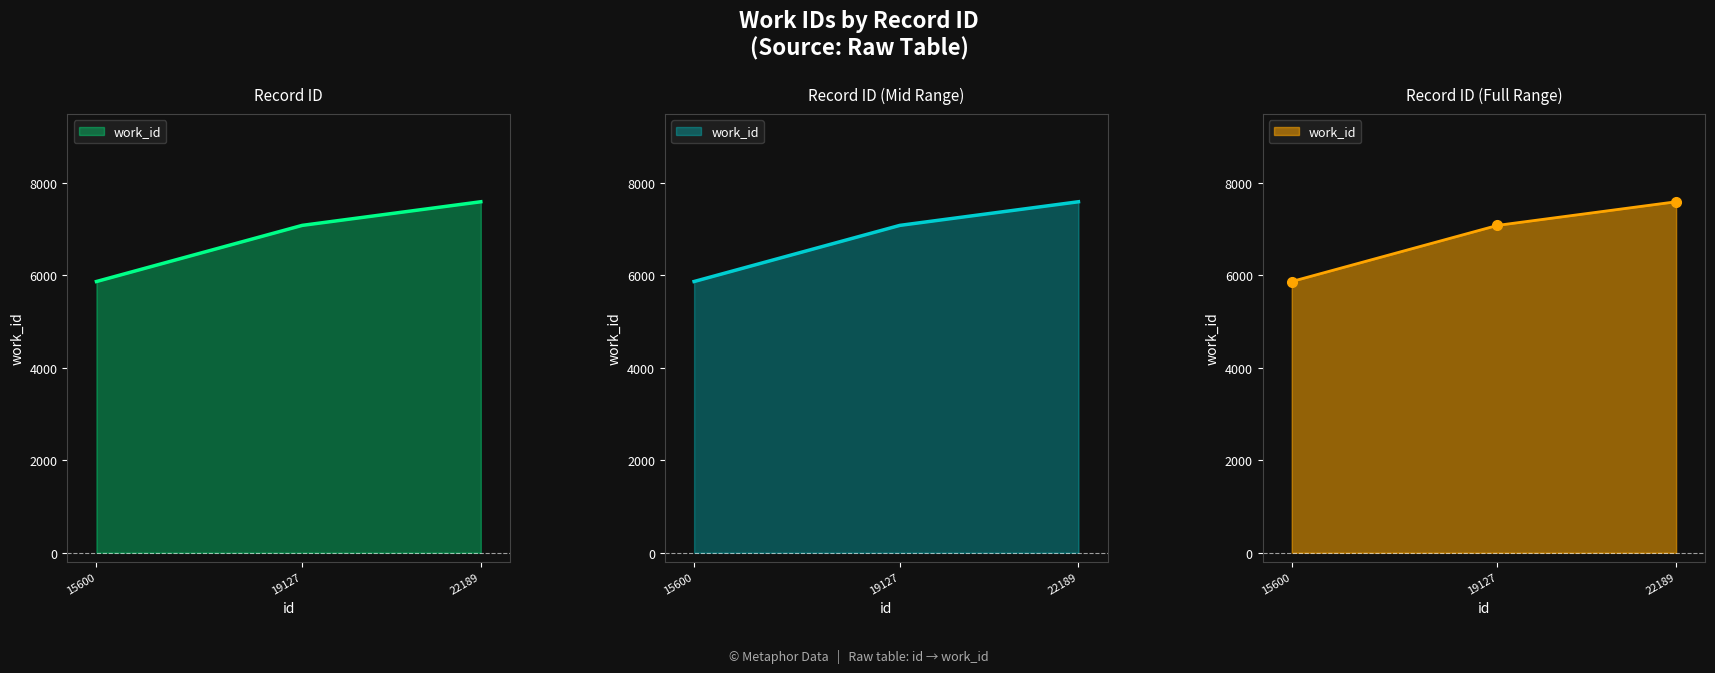

Which has a higher value, 19127 or 15600?

19127